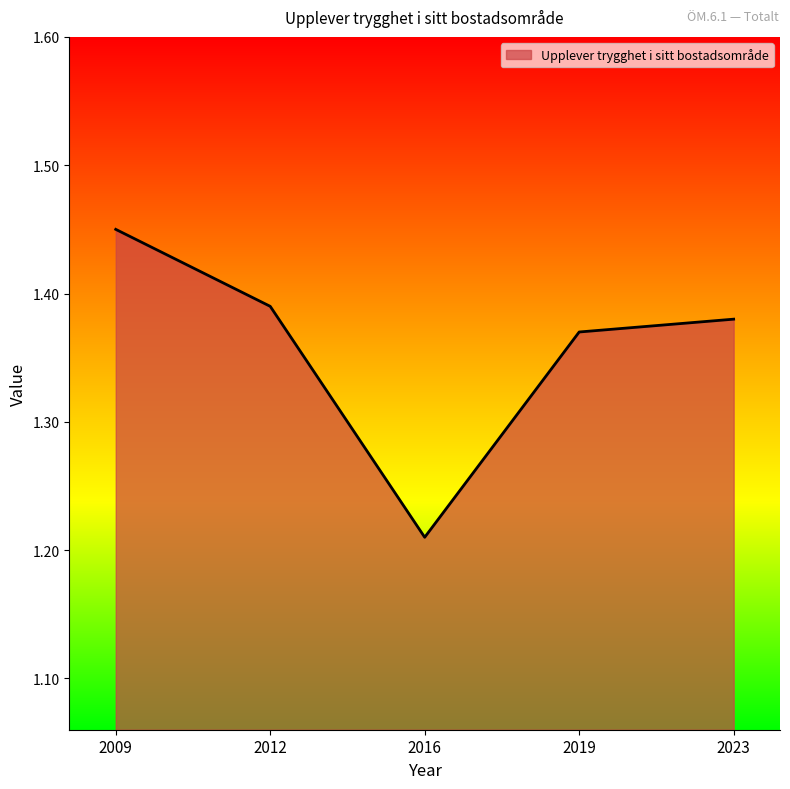

Which label corresponds to the largest value in the chart?

2009